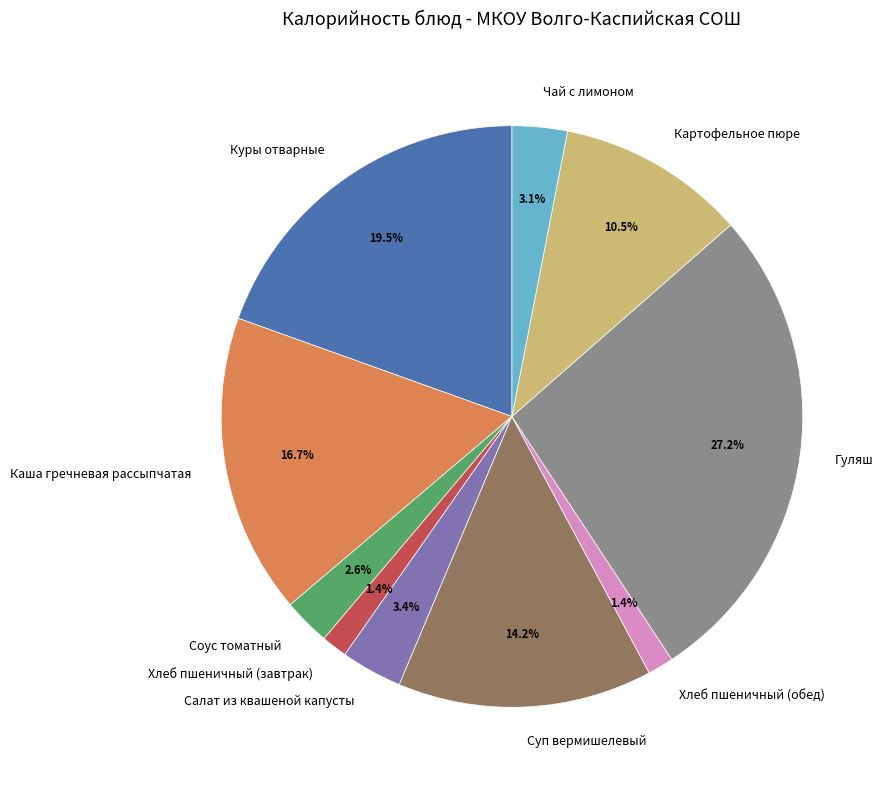

To the nearest percent, what is the difference between the largest and smallest slice percentages?

26%